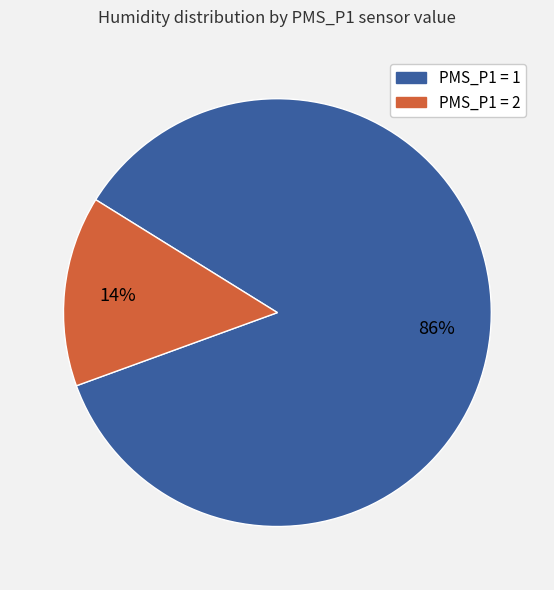

To the nearest percent, what is the average slice percentage?

50%